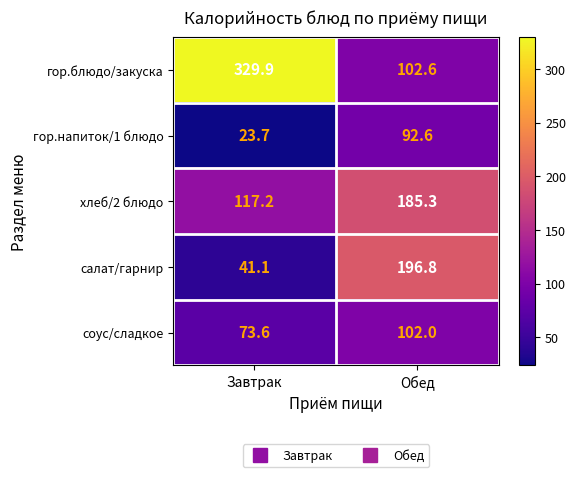

What is the difference between the maximum and minimum values in the хлеб/2 блюдо series?

68.1